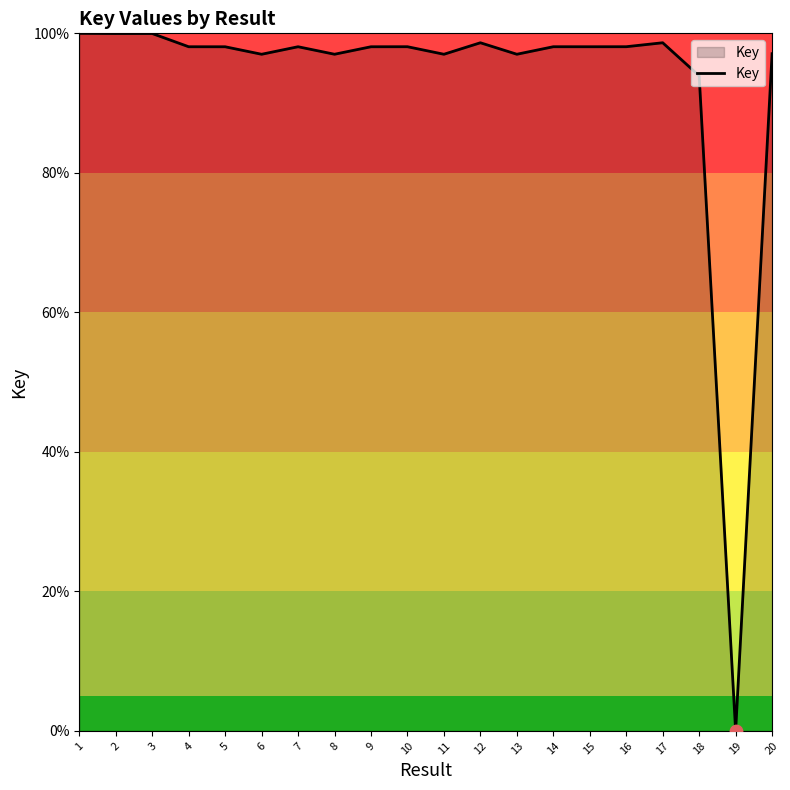

Approximately how many times larger is the value at 11 compared to 10?

1.0